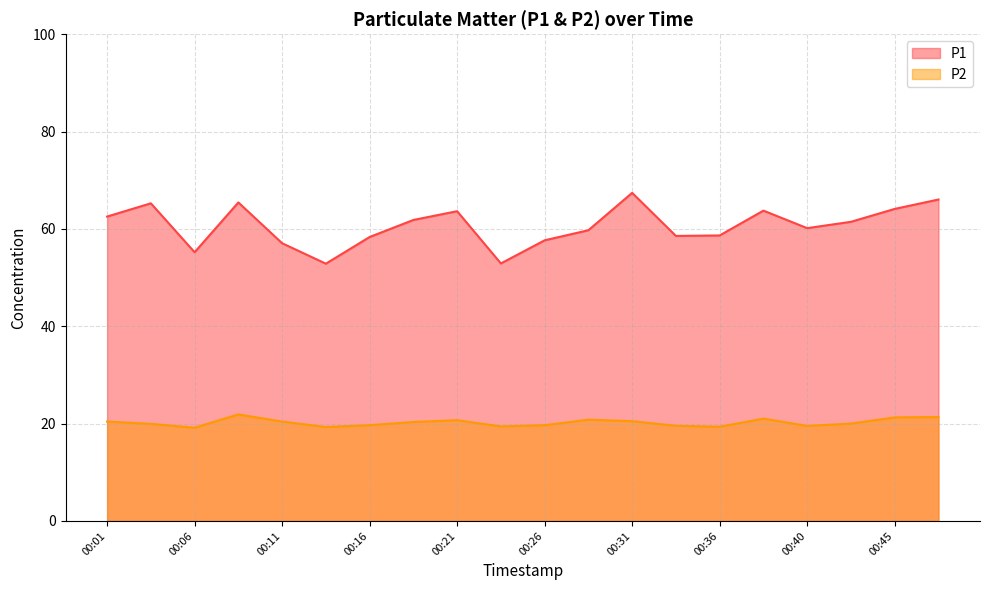

How many lines are shown in the chart?

2